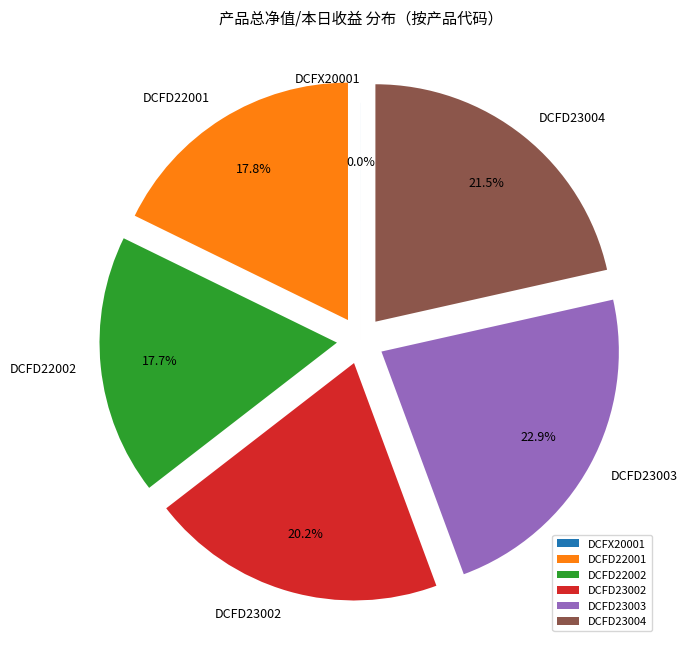

To the nearest percent, what percentage of the pie is DCFD23002?

20%